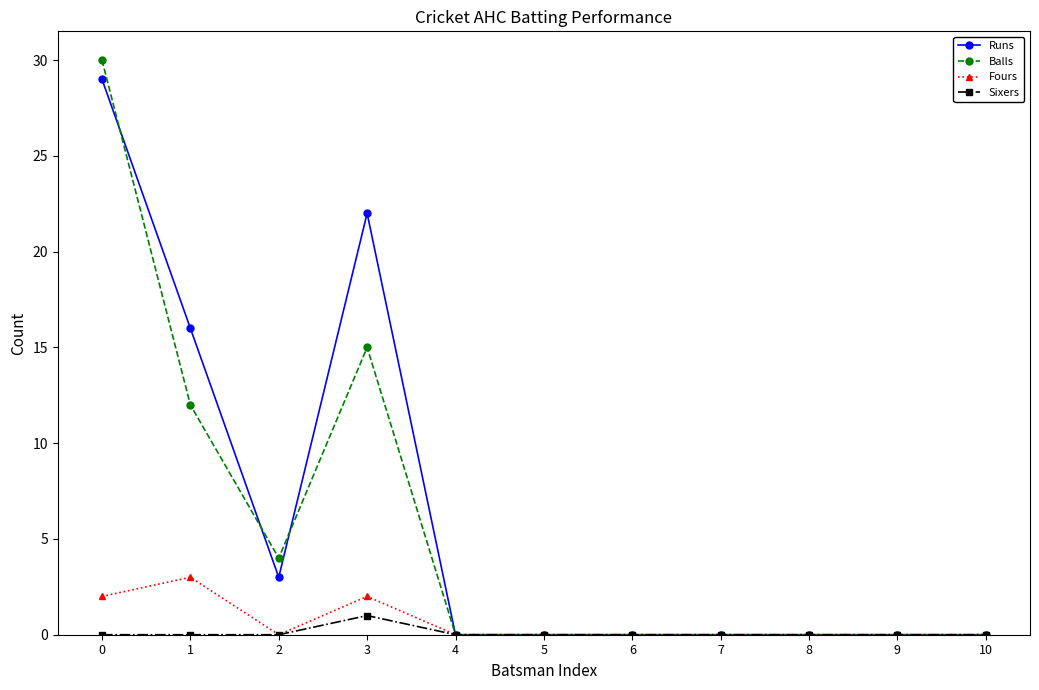

Reading left to right, list all the values displayed in this chart.

Runs: 0=29	1=16	2=3	3=22	4=0	5=0	6=0	7=0	8=0	9=0	10=0
Balls: 0=30	1=12	2=4	3=15	4=0	5=0	6=0	7=0	8=0	9=0	10=0
Fours: 0=2	1=3	2=0	3=2	4=0	5=0	6=0	7=0	8=0	9=0	10=0
Sixers: 0=0	1=0	2=0	3=1	4=0	5=0	6=0	7=0	8=0	9=0	10=0